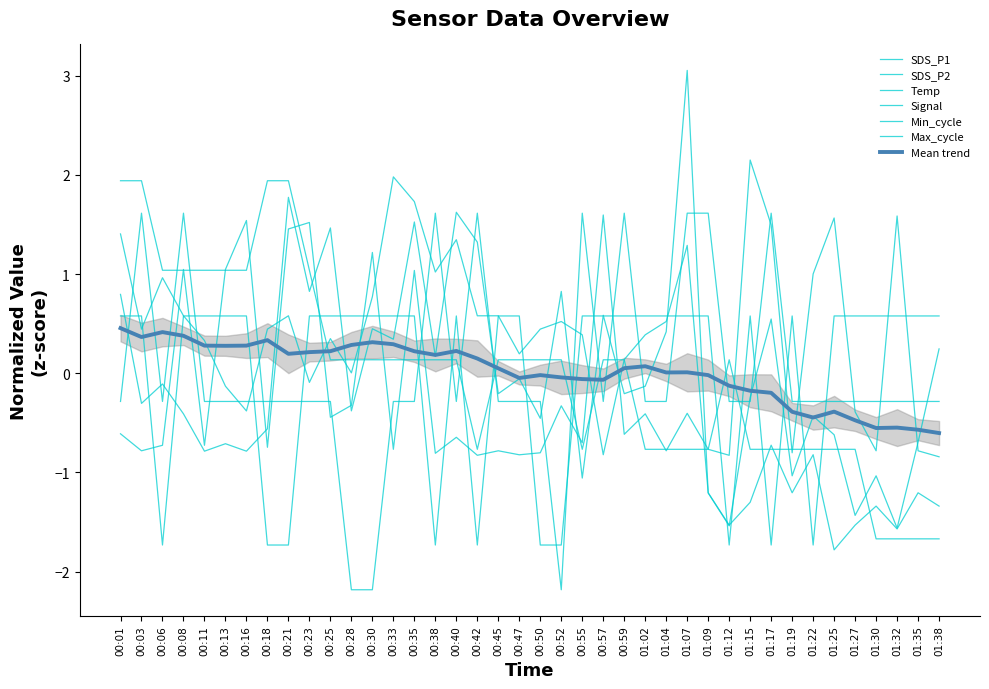

How many interior local peaks does the SDS_P1 series have?

14